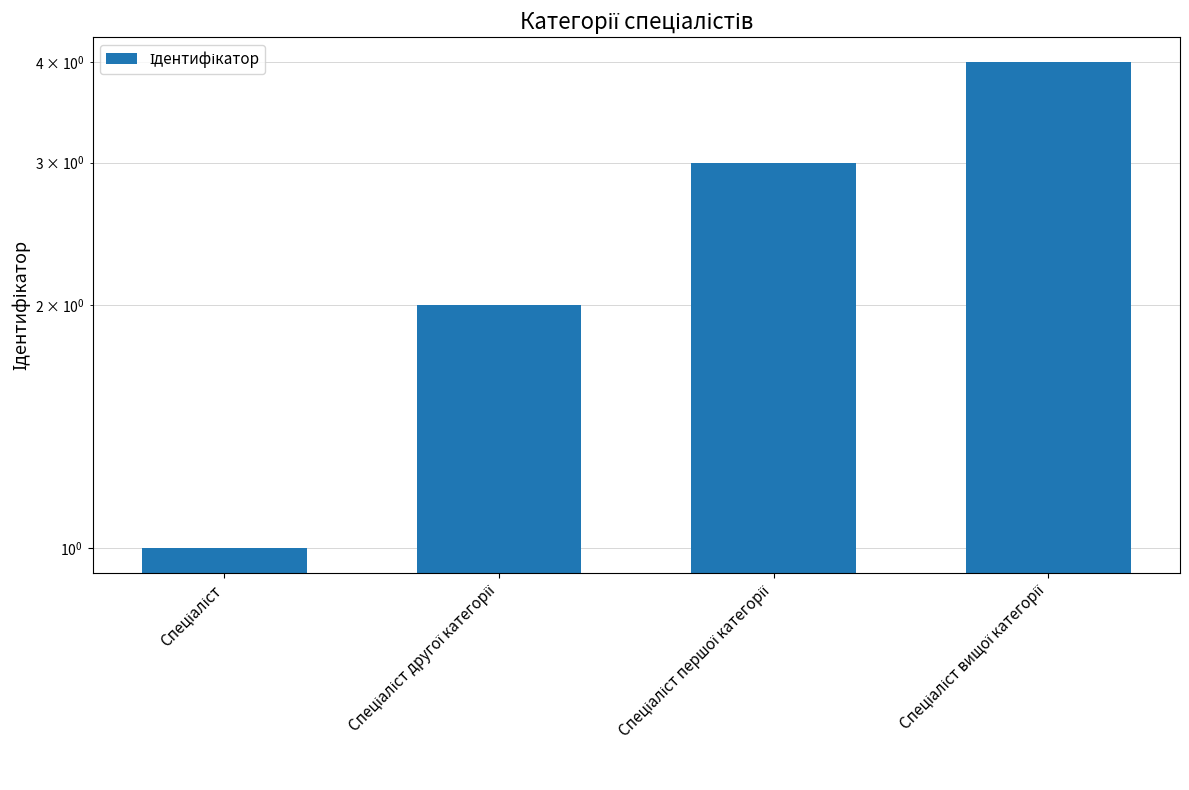

Count the number of values greater than 3.

1